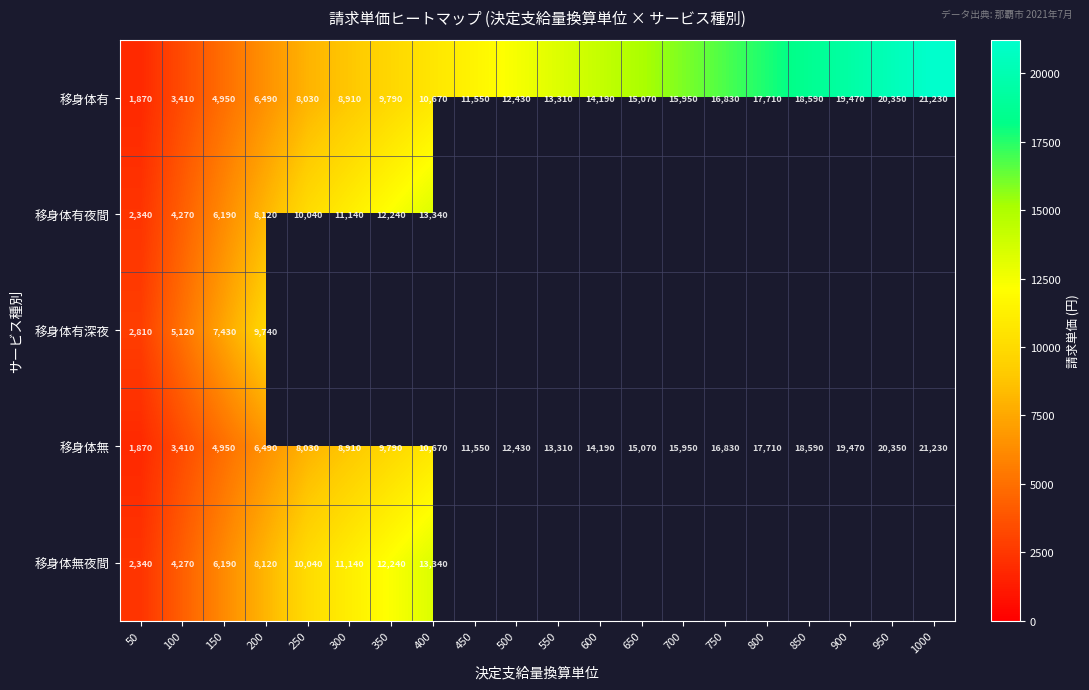

Where is 移身体有 nearest to the value 11550?

450